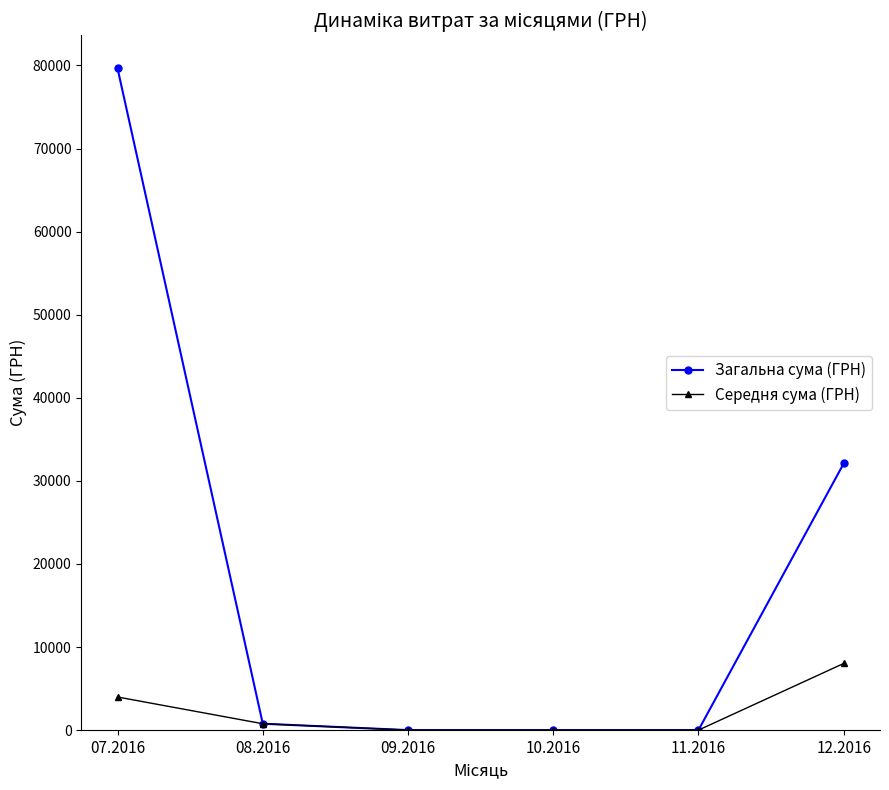

True or false: Середня сума (ГРН) has more than 1 interior local peaks.

False